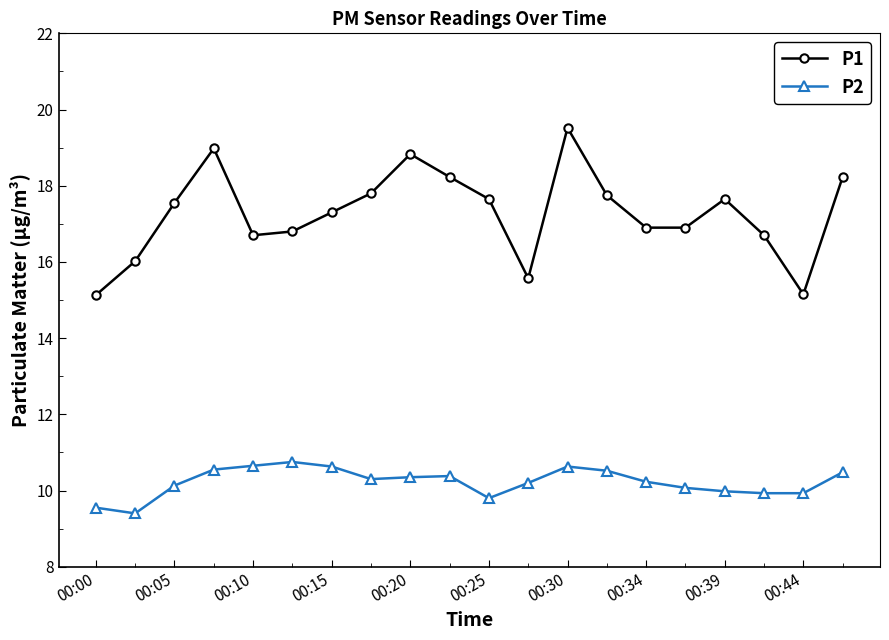

What are all the series names shown in the legend?

P1, P2